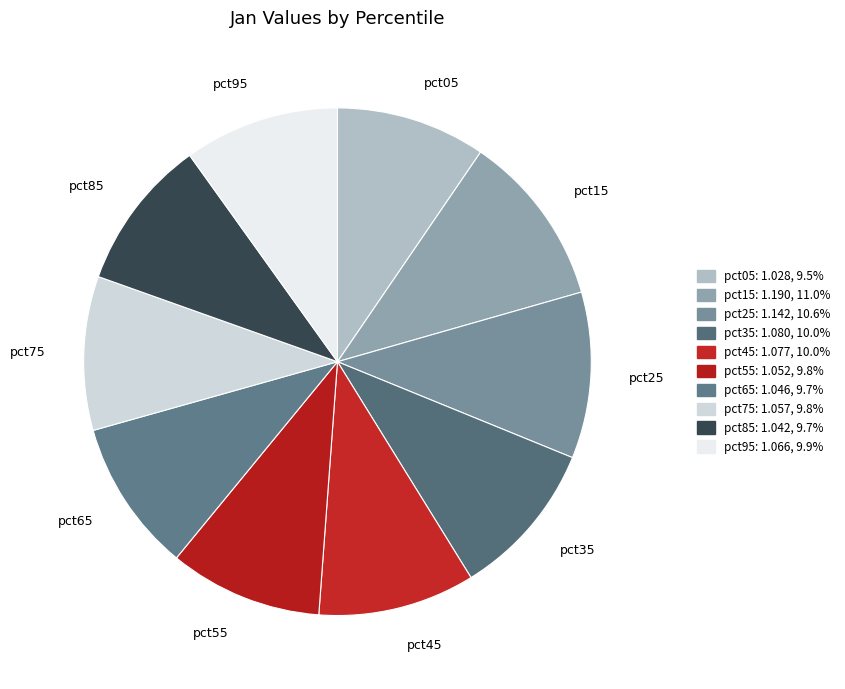

How much of the chart is everything except pct85?

90.3%